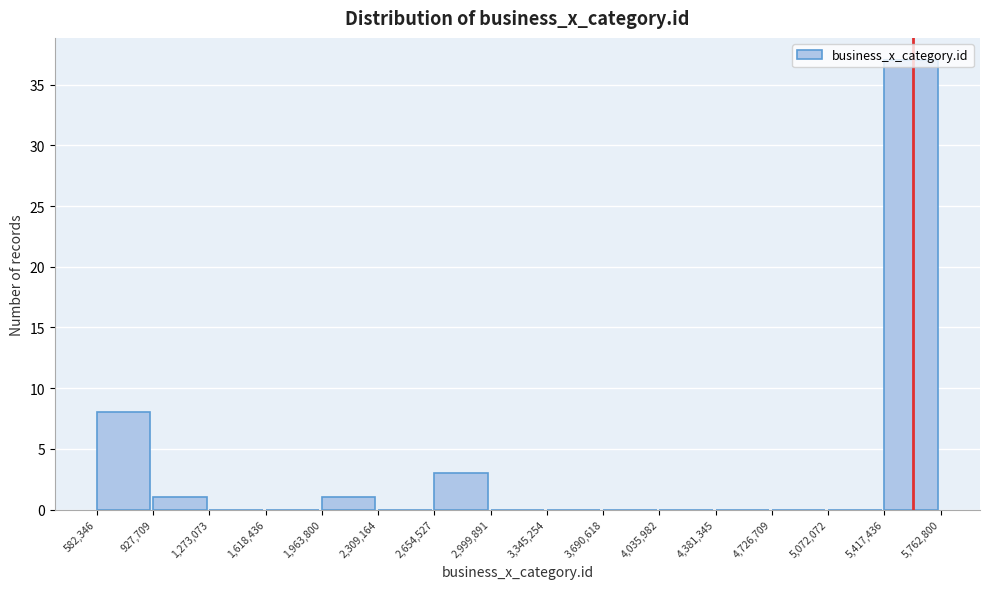

Reading left to right, list every bar in this chart as the range it spans on the x-axis followed by its height. The values are not printed on the chart, so give them approximately, as read against the axis.

582,346 to 927,709: 8
927,709 to 1,273,073: 1
1,273,073 to 1,618,436: 0
1,618,436 to 1,963,800: 0
1,963,800 to 2,309,164: 1
2,309,164 to 2,654,527: 0
2,654,527 to 2,999,891: 3
2,999,891 to 3,345,254: 0
3,345,254 to 3,690,618: 0
3,690,618 to 4,035,982: 0
4,035,982 to 4,381,345: 0
4,381,345 to 4,726,709: 0
4,726,709 to 5,072,072: 0
5,072,072 to 5,417,436: 0
5,417,436 to 5,762,800: 37